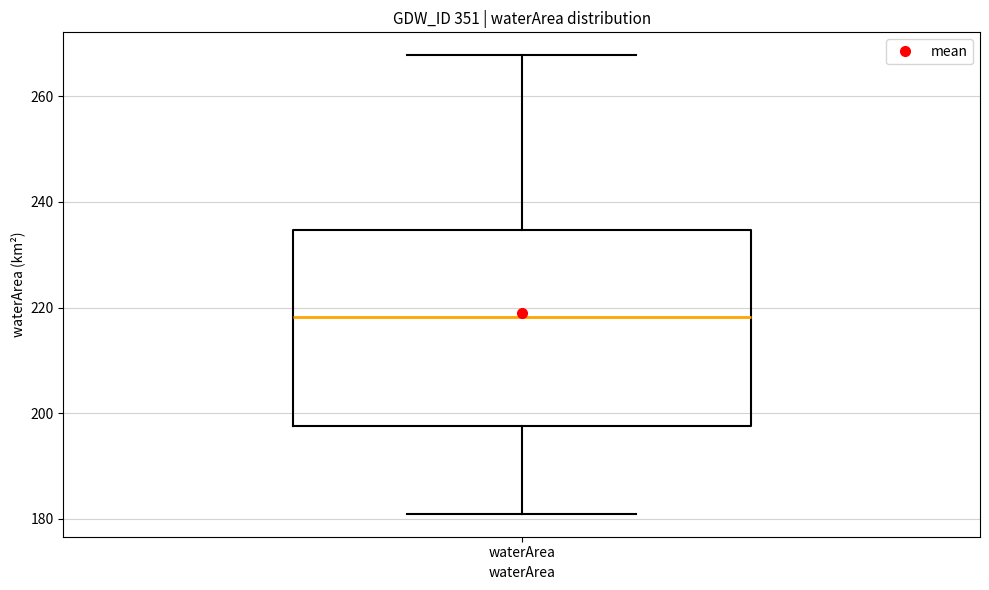

Read this box plot against the y-axis: the position of the median line, the range covered by the box, and the ends of both whiskers. The values are not printed on the chart, so give them approximately, as read against the axis.

median 218, box 198 to 234, whiskers 180 to 268